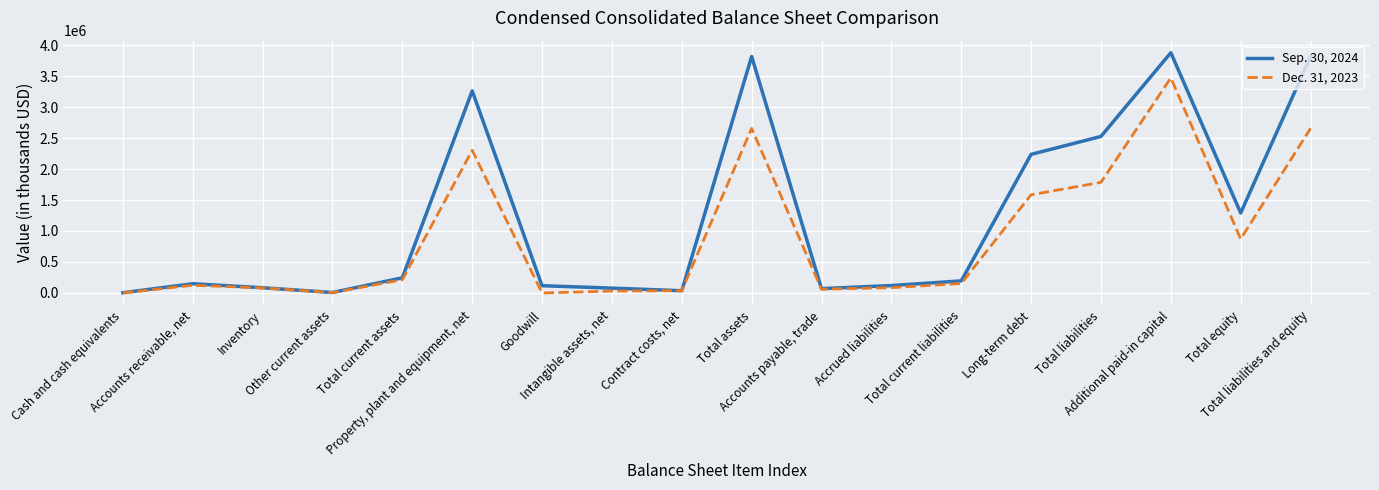

Which series has the largest total across all categories?

Sep. 30, 2024